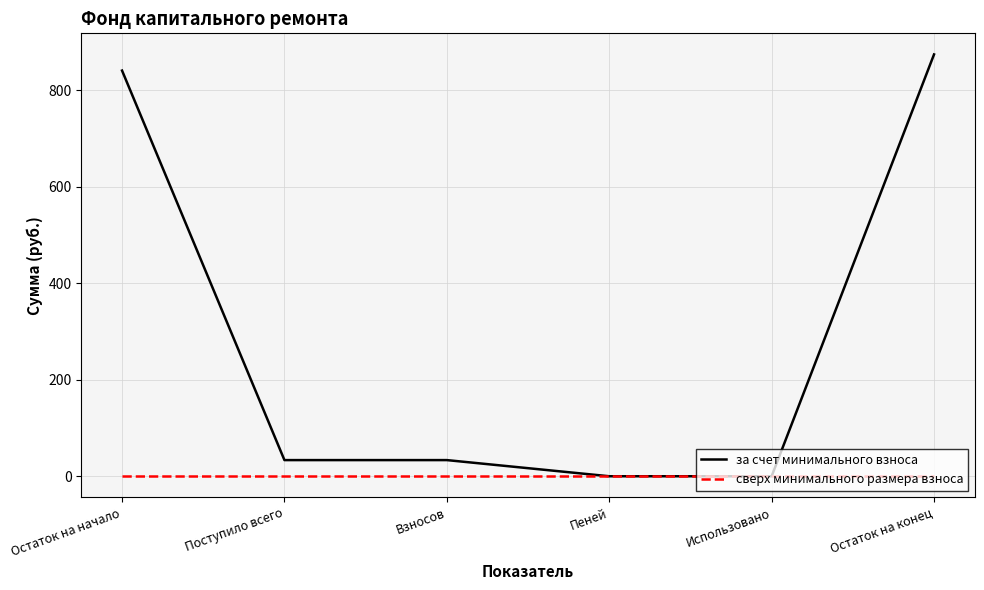

Which series changed the most between Остаток на начало and Пеней?

за счет минимального взноса